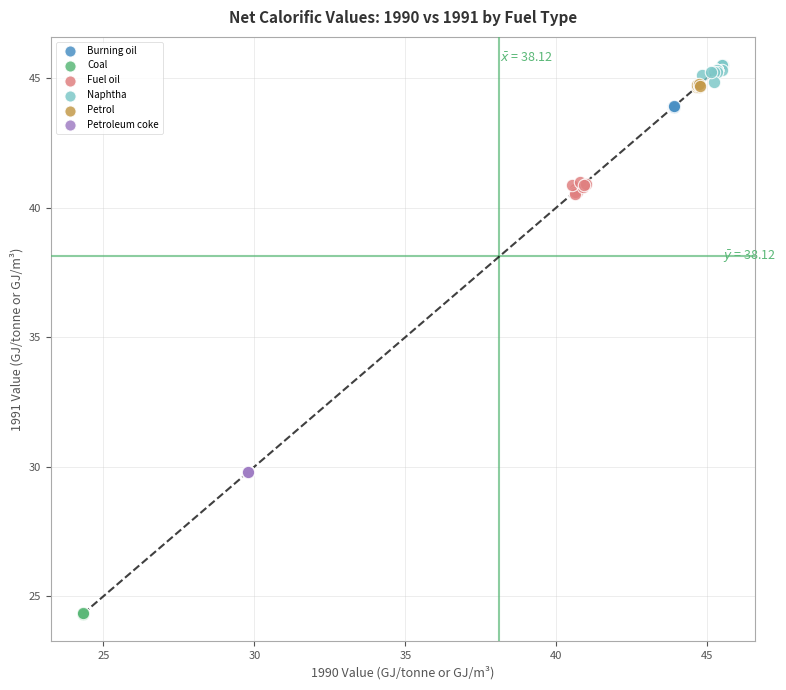

Which series contains the lowest Y value?

Coal